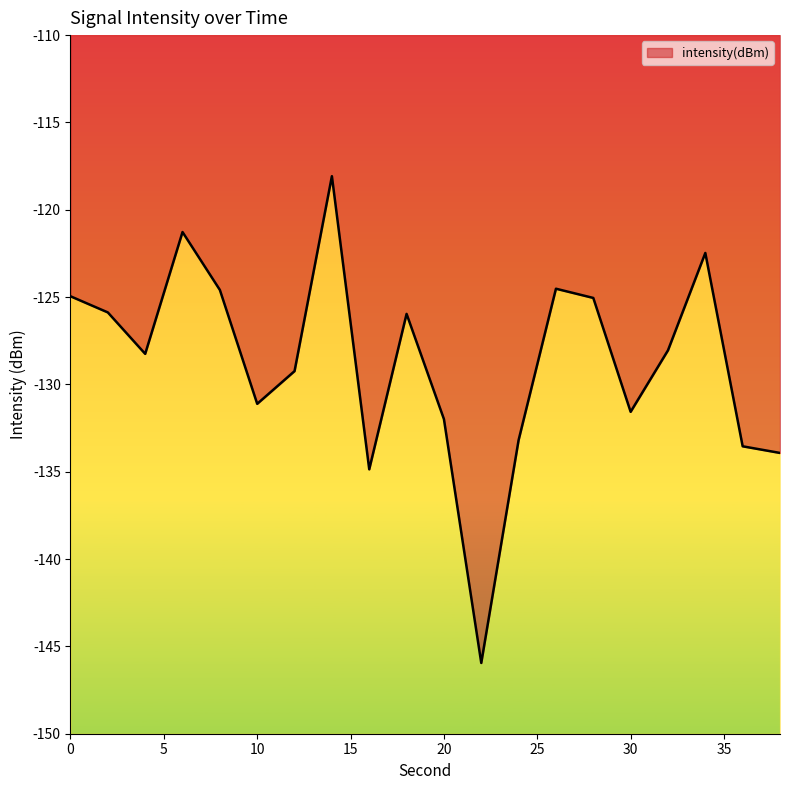

At which category does the data reach its first local valley?

4